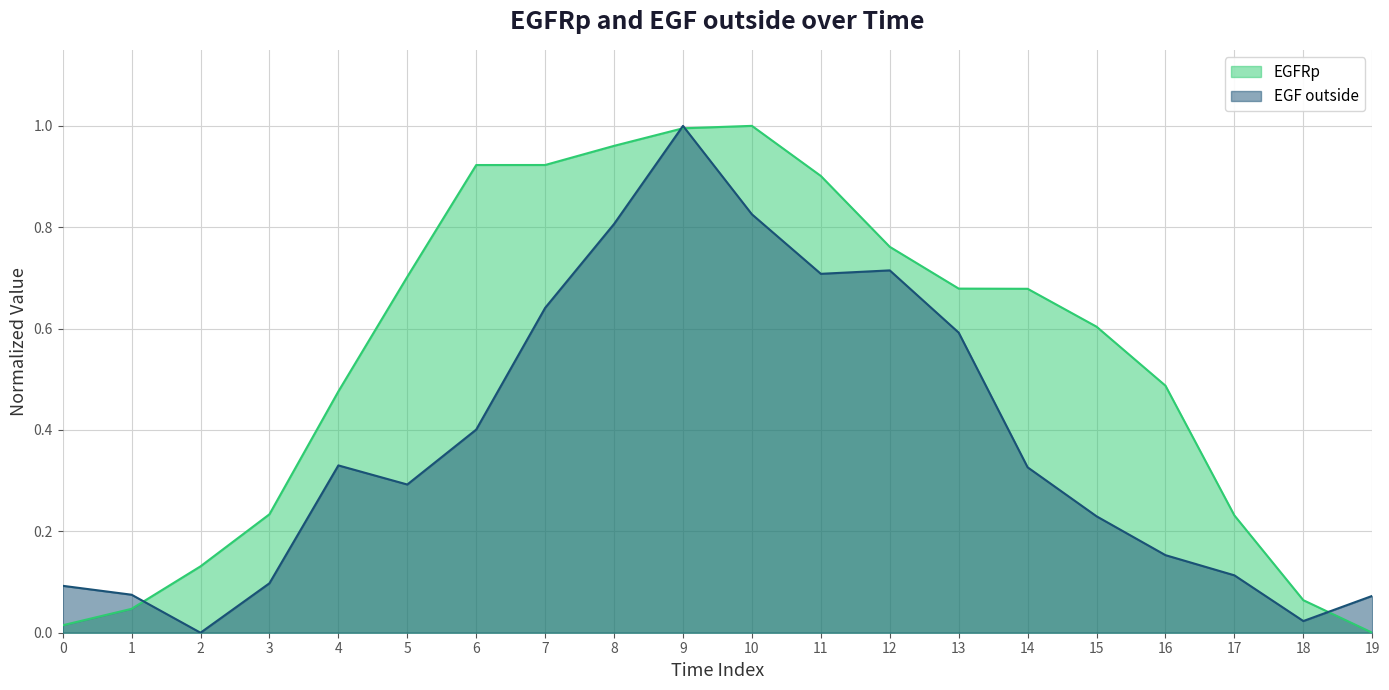

Reading left to right, extract all data points from this chart.

EGFRp: 0.0	0.0	0.1	0.2	0.5	0.7	0.9	0.9	1.0	1.0	1.0	0.9	0.8	0.7	0.7	0.6	0.5	0.2	0.1	0.0
EGF outside: 0.1	0.1	0.0	0.1	0.3	0.3	0.4	0.6	0.8	1.0	0.8	0.7	0.7	0.6	0.3	0.2	0.2	0.1	0.0	0.1